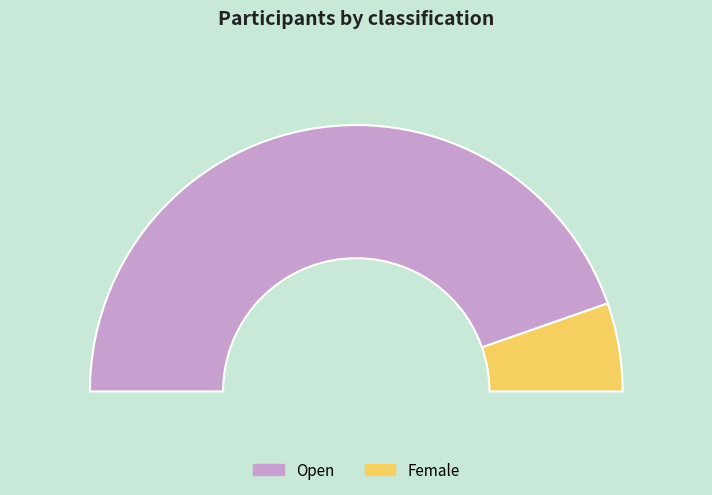

What is the smallest slice in the pie chart?

Female